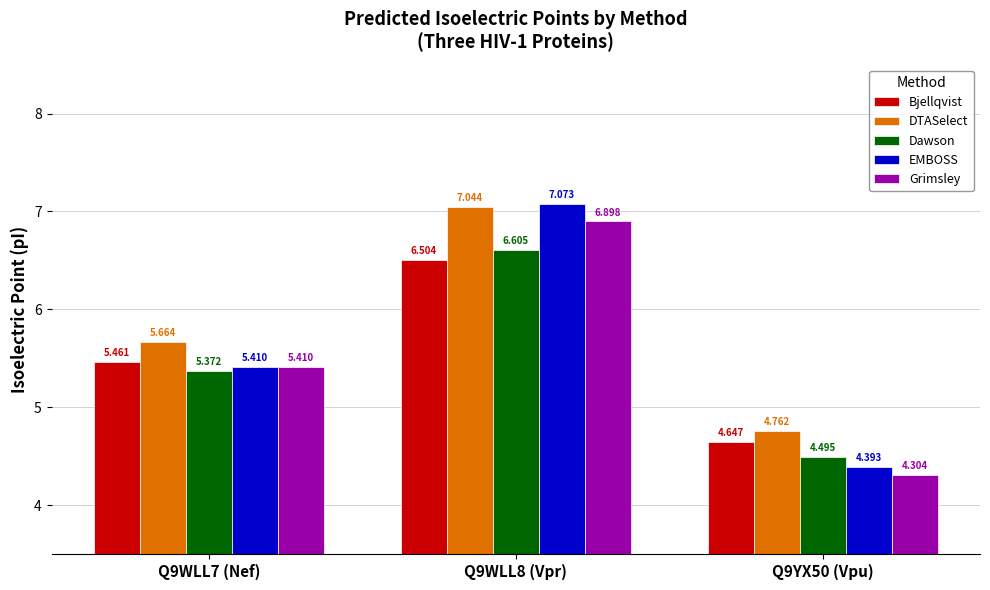

Which series has the widest spread of values?

EMBOSS